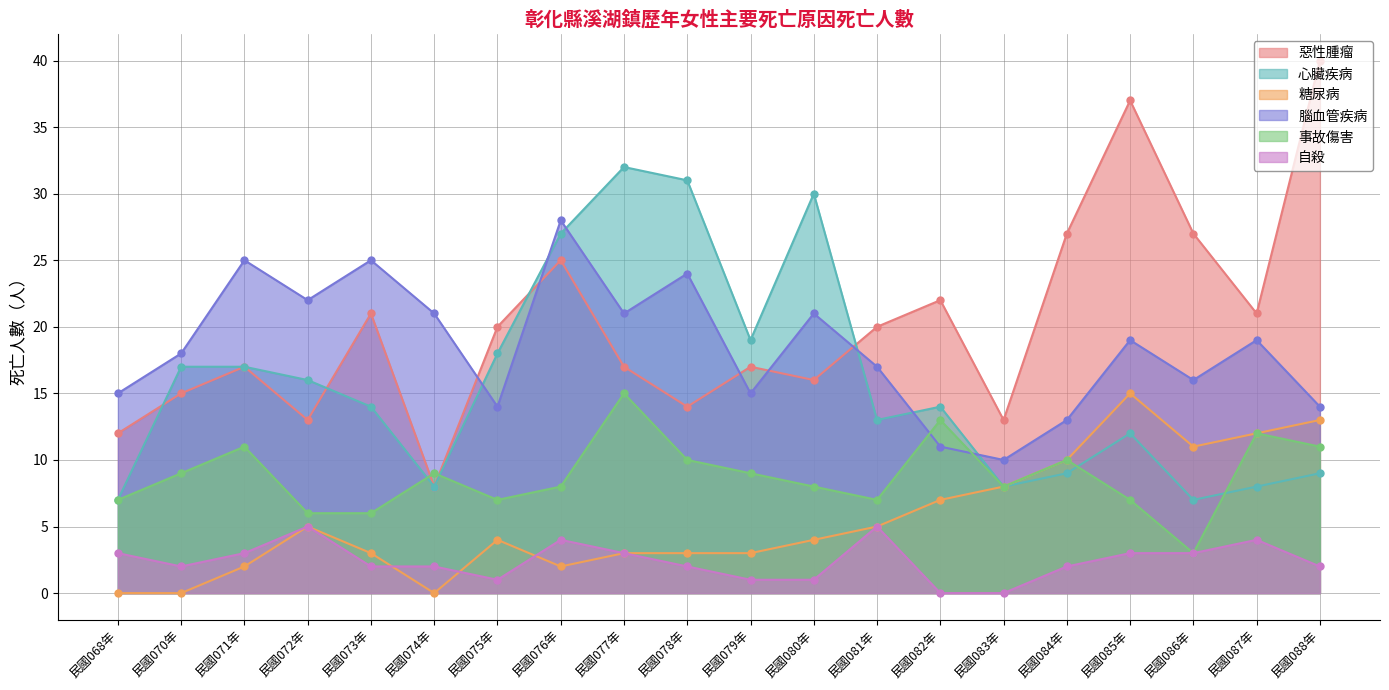

True or false: 心臟疾病 and 惡性腫瘤 cross at least once.

True